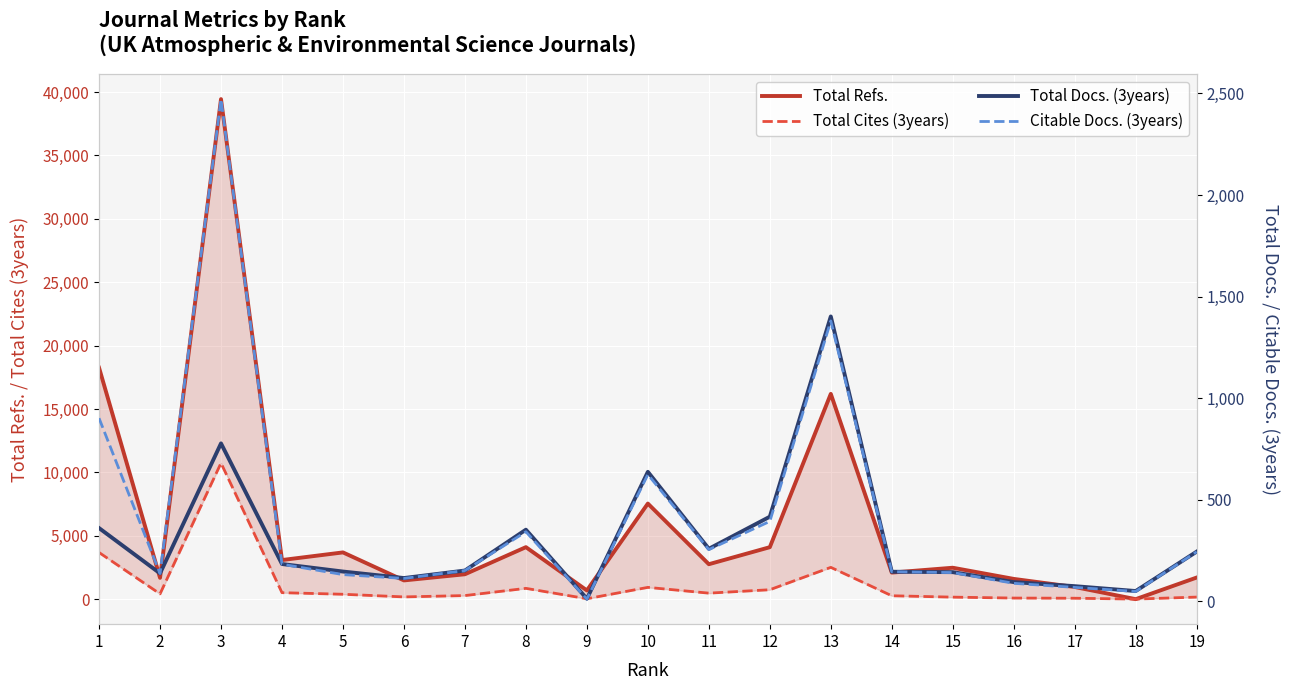

Which series changed the most between 5 and 8?

Total Cites (3years)